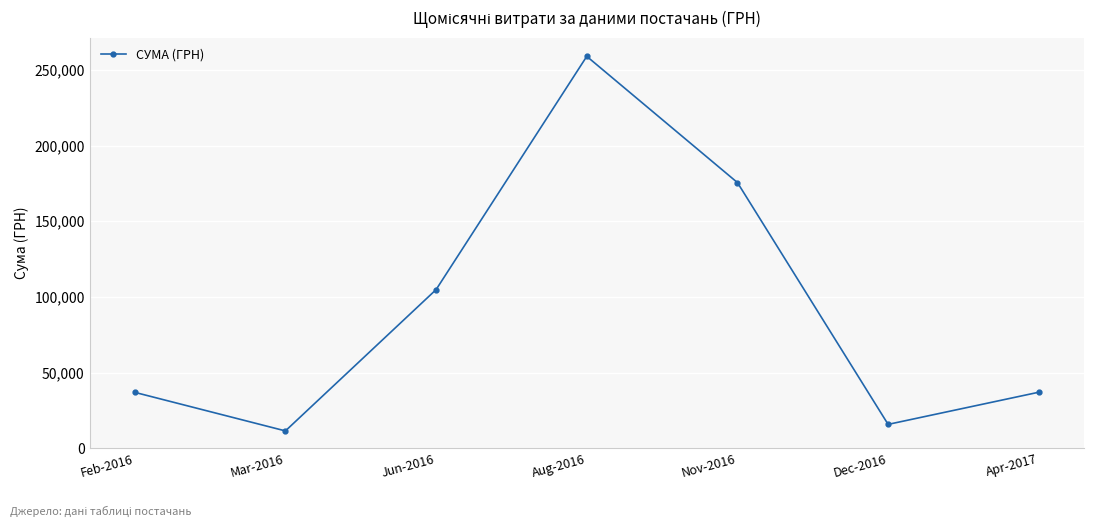

Count the number of categories in the chart.

7